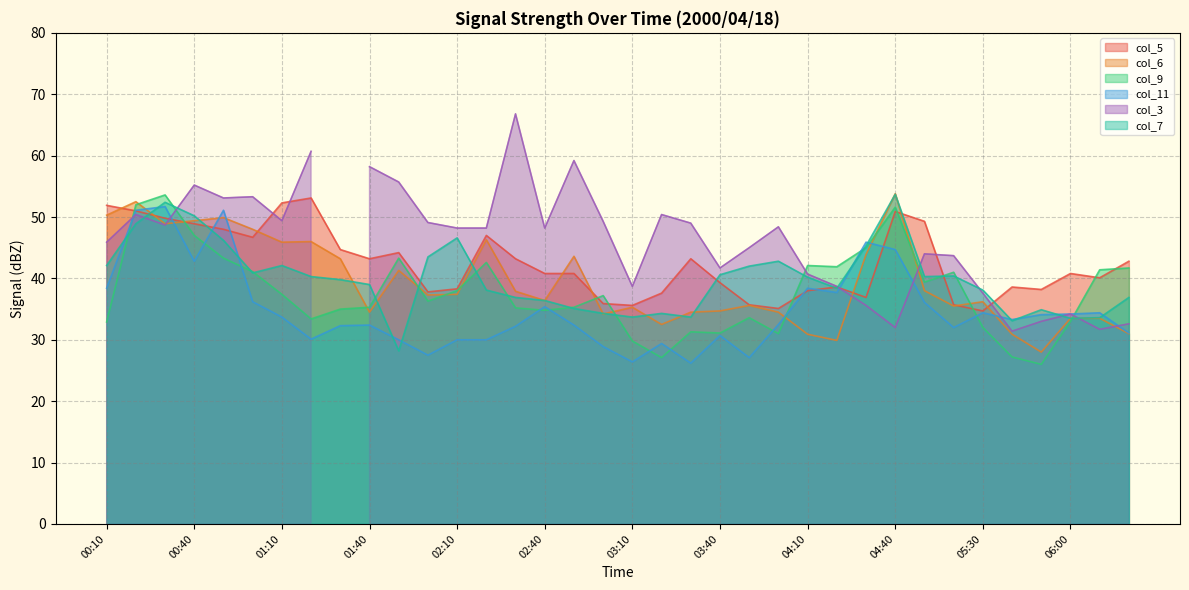

The col_6 series shows 50.3 at 00:10. True or false?

True